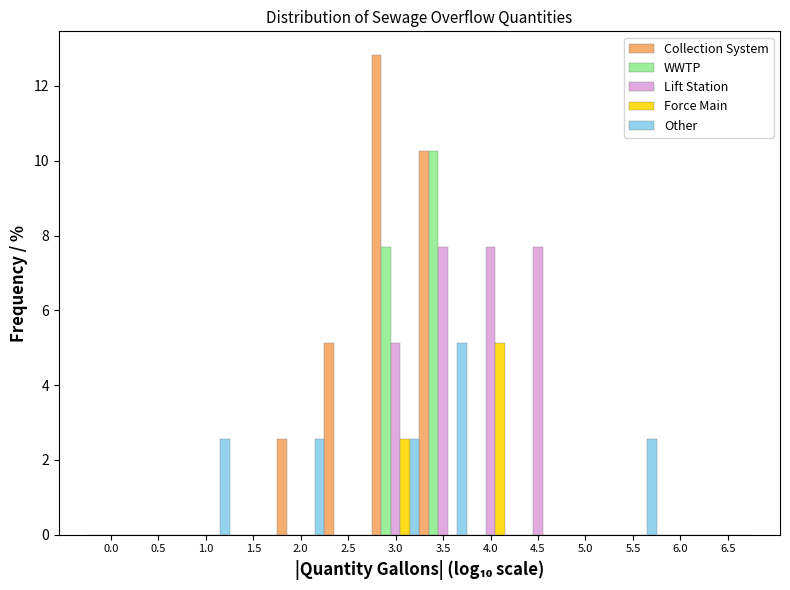

Where is Force Main nearest to the value 2?

3.0